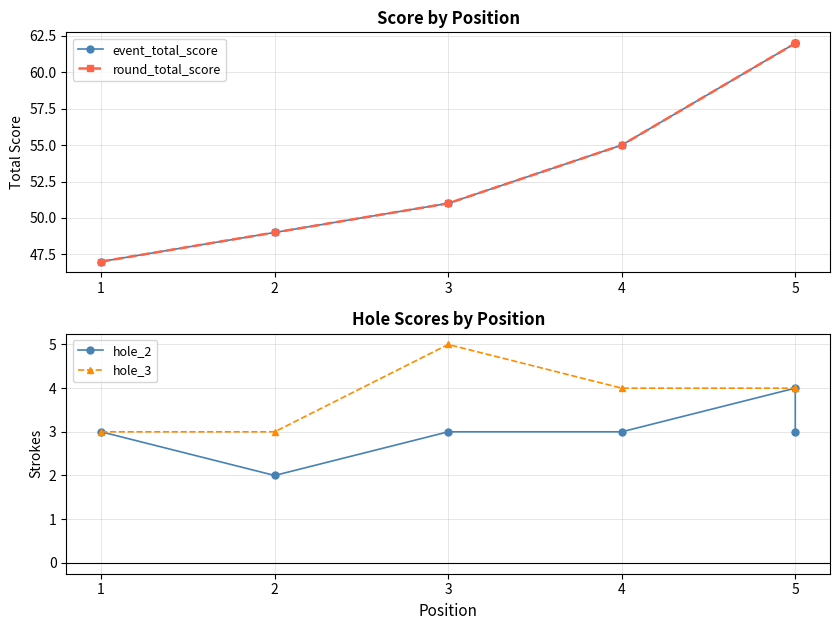

What is the total value across all series at 4?

117